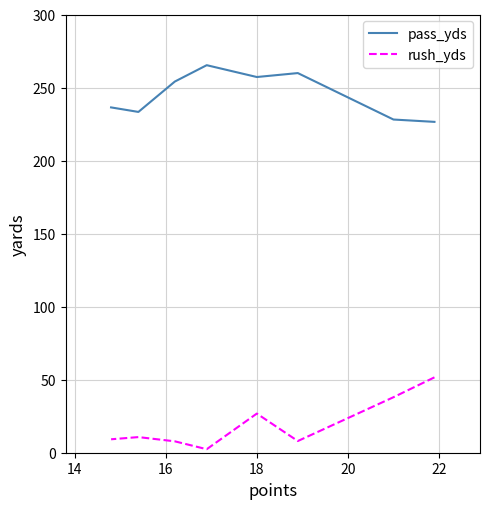

The value of pass_yds at 22 is 51.5. True or false?

False